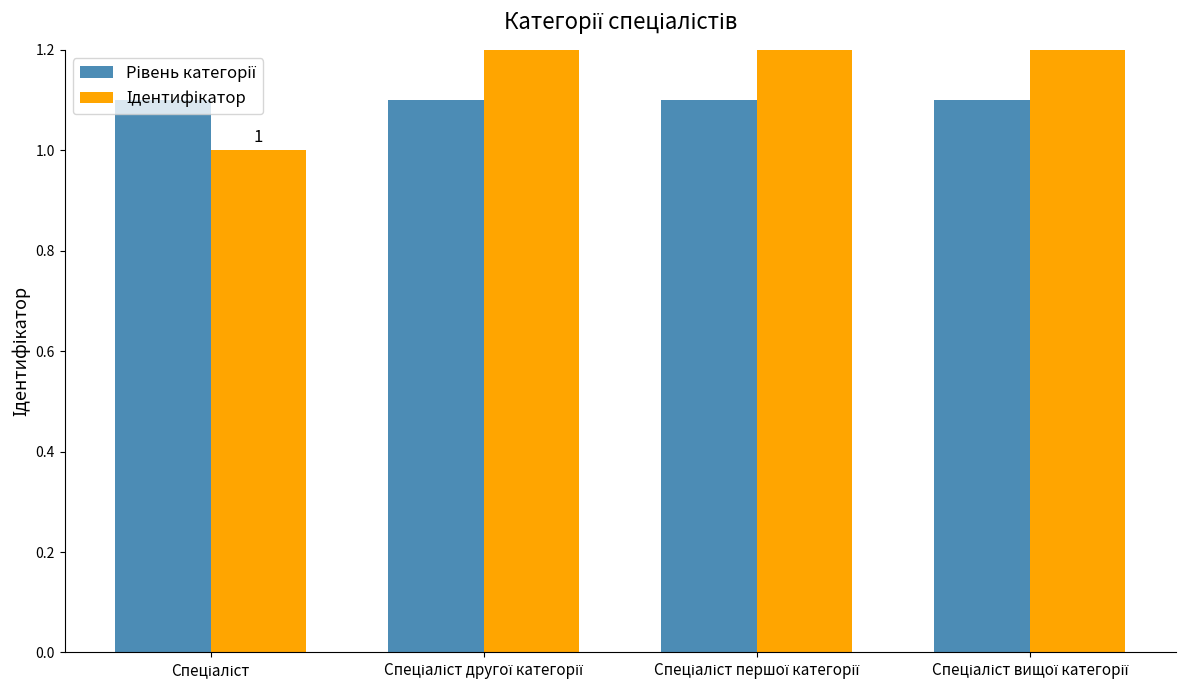

What is the maximum value for Ідентифікатор?

4.0